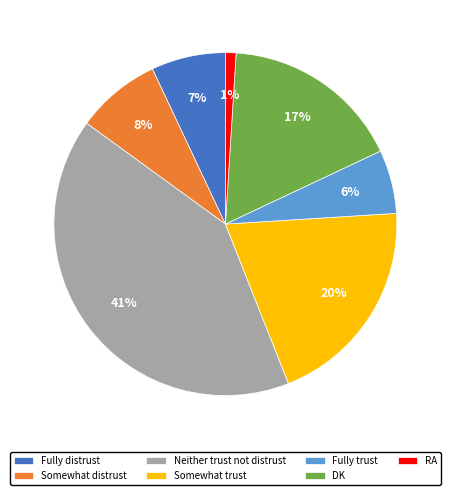

Combined, do Fully trust and RA account for over 50%?

No